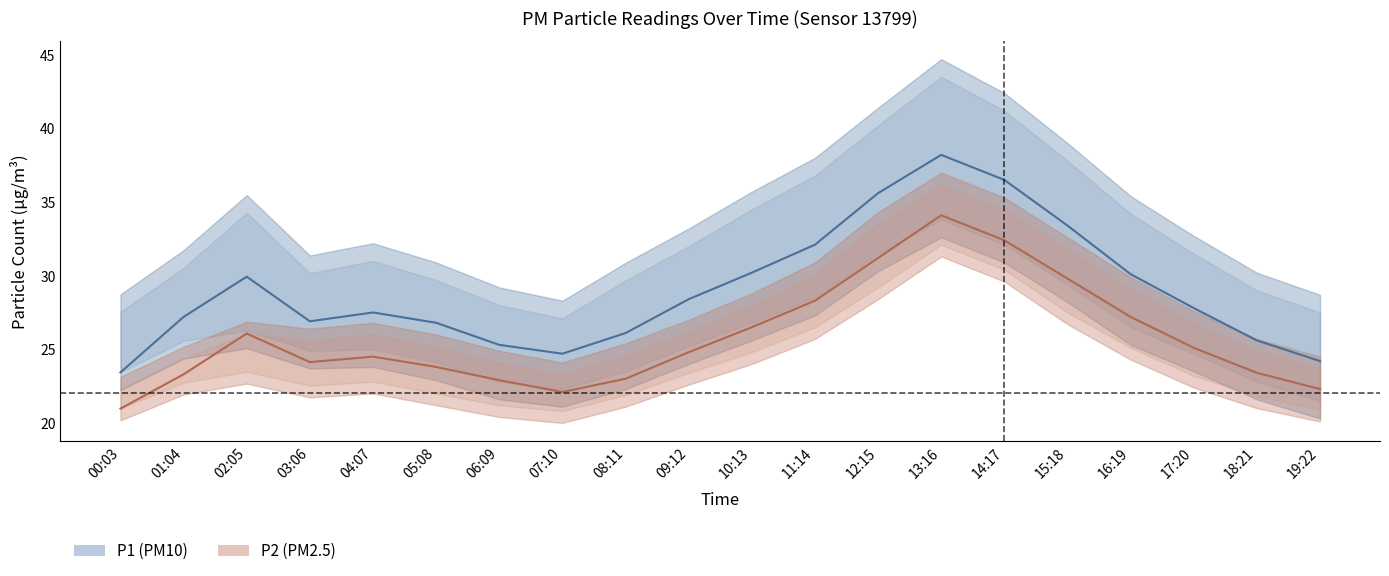

Reading left to right, extract all data points from this chart.

P1: 00:03=23.4	01:04=27.2	02:05=29.9	03:06=26.9	04:07=27.5	05:08=26.8	06:09=25.3	07:10=24.7	08:11=26.1	09:12=28.4	10:13=30.2	11:14=32.1	12:15=35.6	13:16=38.2	14:17=36.5	15:18=33.4	16:19=30.1	17:20=27.8	18:21=25.6	19:22=24.2
P2: 00:03=21.0	01:04=23.3	02:05=26.1	03:06=24.1	04:07=24.5	05:08=23.8	06:09=22.9	07:10=22.1	08:11=23.0	09:12=24.8	10:13=26.5	11:14=28.3	12:15=31.2	13:16=34.1	14:17=32.4	15:18=29.8	16:19=27.2	17:20=25.1	18:21=23.4	19:22=22.3
P1_upper: 00:03=27.5	01:04=30.5	02:05=34.3	03:06=30.2	04:07=31.0	05:08=29.7	06:09=28.0	07:10=27.1	08:11=29.7	09:12=32.0	10:13=34.5	11:14=36.8	12:15=40.2	13:16=43.5	14:17=41.2	15:18=37.8	16:19=34.2	17:20=31.5	18:21=29.0	19:22=27.5
P1_lower: 00:03=23.4	01:04=25.6	02:05=26.3	03:06=24.9	04:07=25.0	05:08=24.1	06:09=22.8	07:10=22.3	08:11=23.5	09:12=25.2	10:13=26.8	11:14=28.5	12:15=31.5	13:16=33.8	14:17=32.1	15:18=29.4	16:19=26.5	17:20=24.7	18:21=22.8	19:22=21.5
P2_upper: 00:03=22.3	01:04=24.4	02:05=26.1	03:06=25.6	04:07=26.0	05:08=25.2	06:09=24.1	07:10=23.3	08:11=24.6	09:12=26.2	10:13=28.0	11:14=30.1	12:15=33.5	13:16=36.2	14:17=34.5	15:18=31.8	16:19=29.1	17:20=26.8	18:21=24.9	19:22=23.7
P2_lower: 00:03=21.0	01:04=22.7	02:05=23.5	03:06=22.5	04:07=22.8	05:08=22.0	06:09=21.2	07:10=20.8	08:11=21.9	09:12=23.4	10:13=24.8	11:14=26.5	12:15=29.2	13:16=32.1	14:17=30.4	15:18=27.5	16:19=25.1	17:20=23.2	18:21=21.8	19:22=20.9